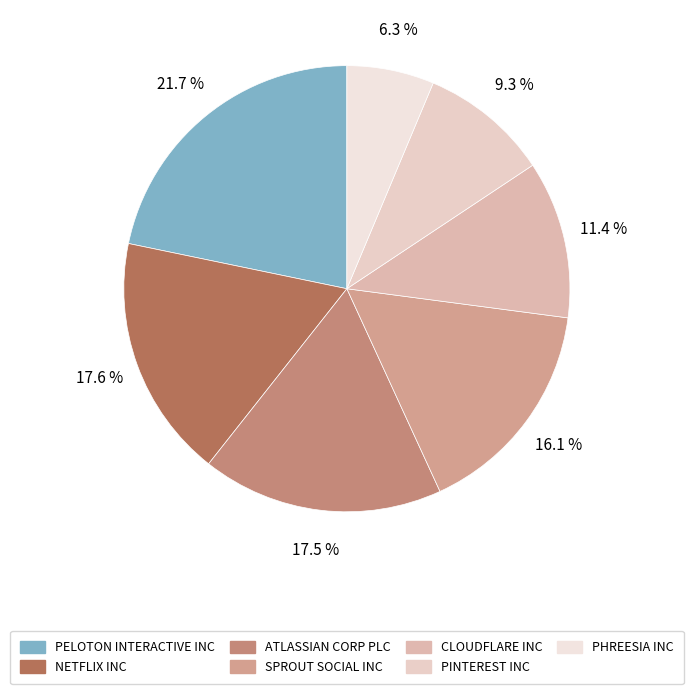

Is PELOTON INTERACTIVE INC the majority of the pie?

No